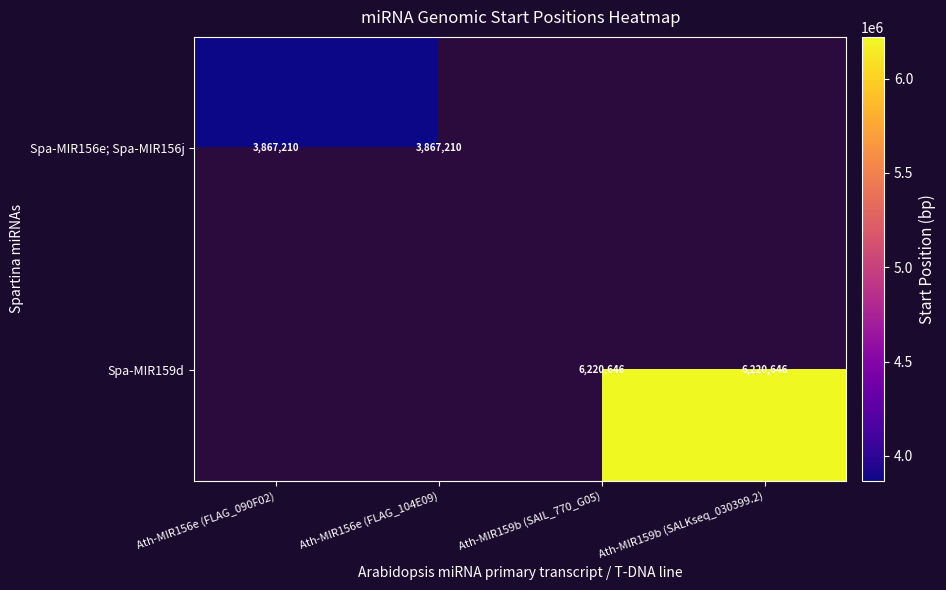

The Spa-MIR156e; Spa-MIR156j series shows 3867210 at Ath-MIR156e (FLAG_104E09). True or false?

True